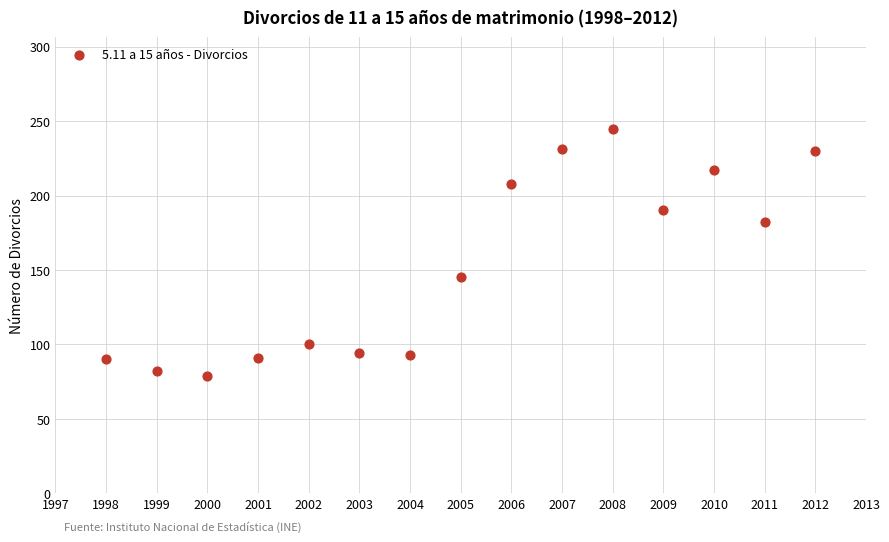

What is the range of X values (max minus min)?

14